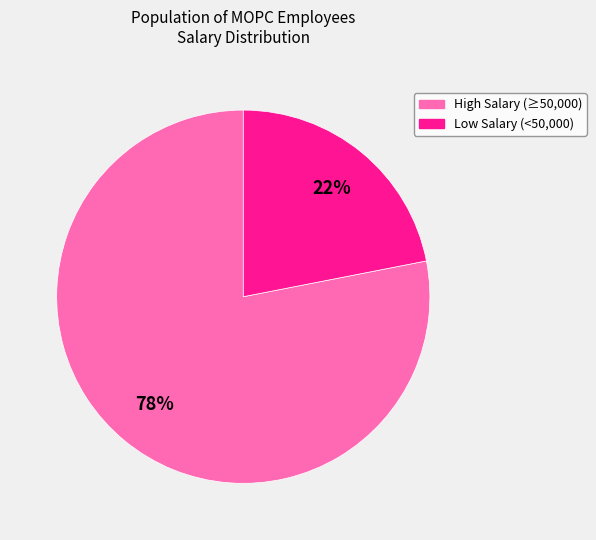

Does any single category account for the majority?

Yes